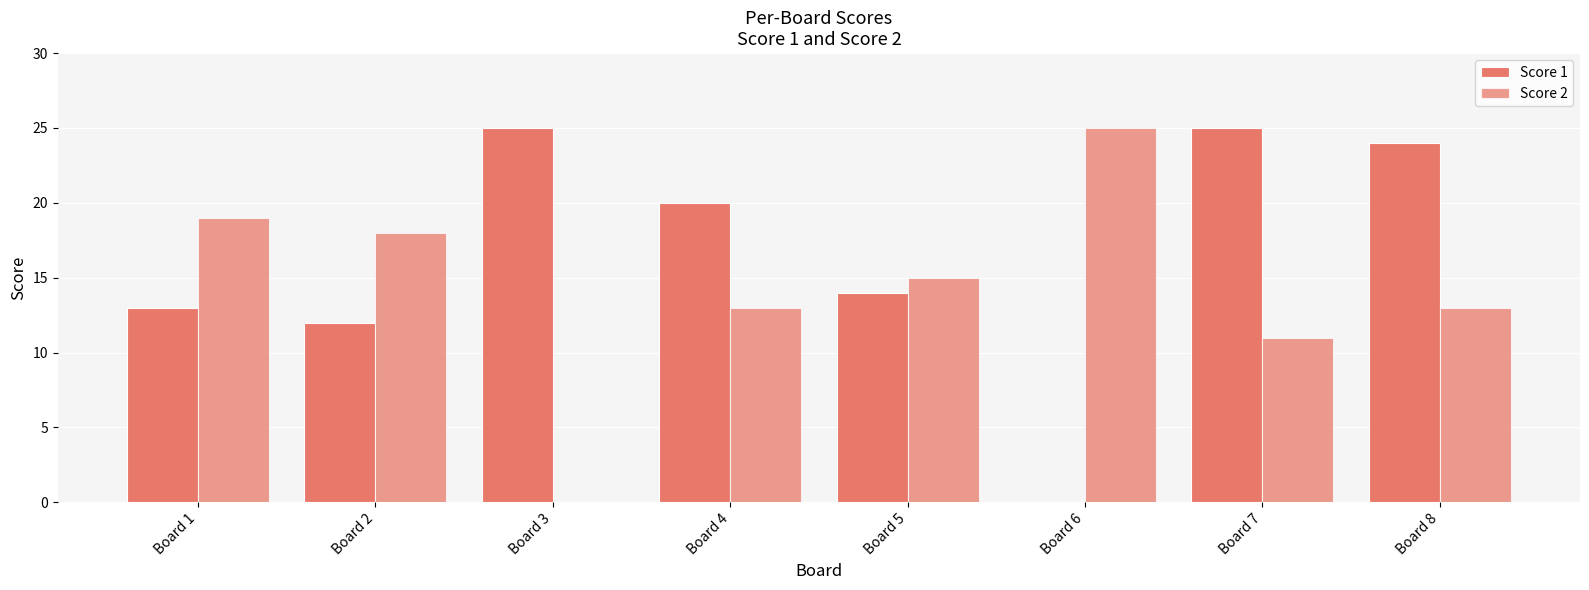

Where does the Score 2 series first go above 15?

Board 1